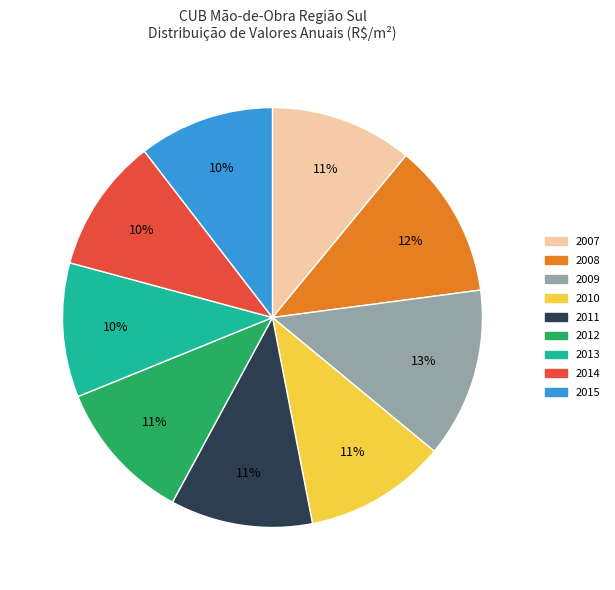

Is there a majority slice in this chart?

No